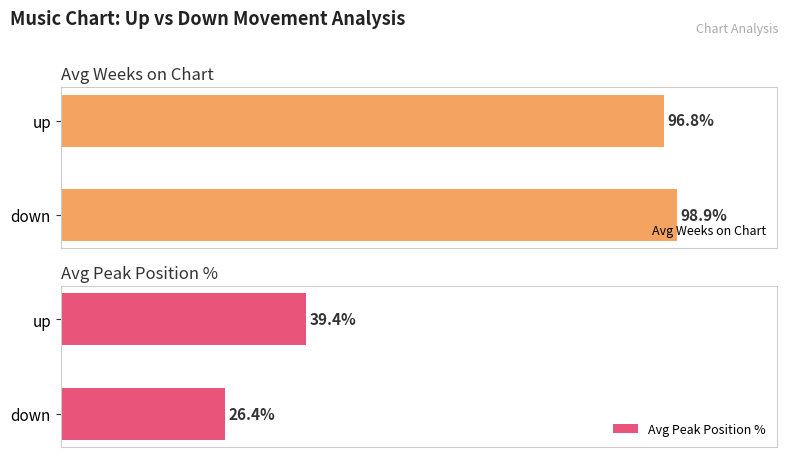

Where is Avg Weeks on Chart nearest to the value 97?

up